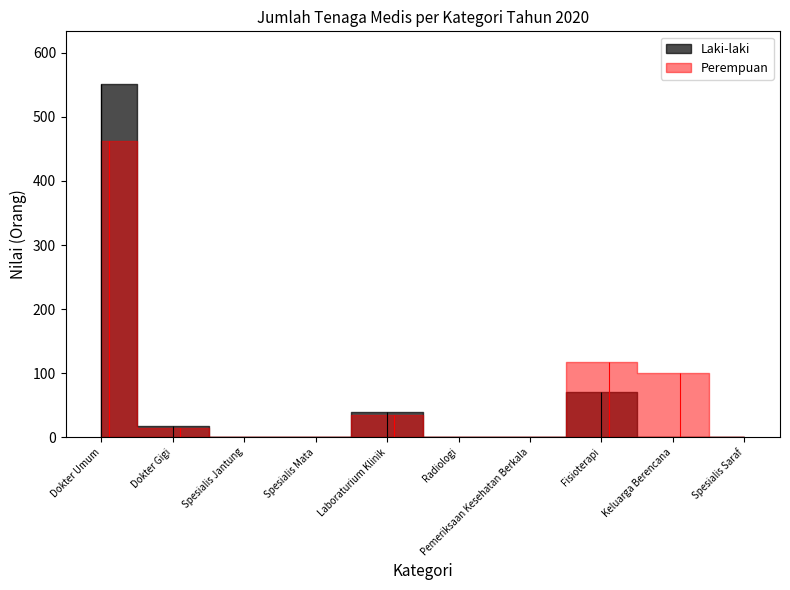

Does the chart display data point markers on the line(s)?

No